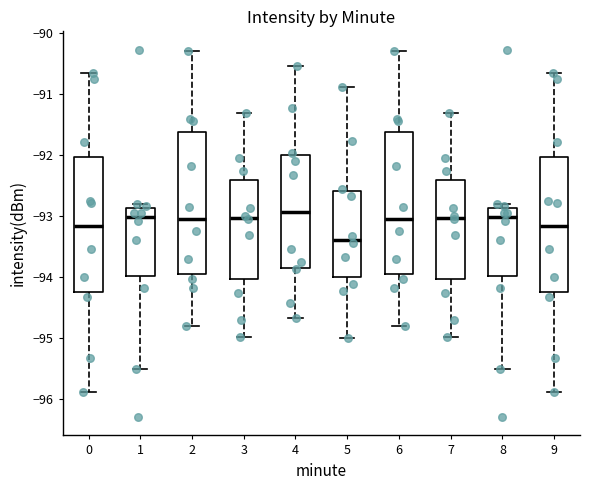

Reading left to right, transcribe this box plot: for each box, give where its median line is, the range the box spans, and where its two whiskers end, as read against the y-axis. The values are not printed on the chart, so give them approximately, as read against the axis.

0: median -93.2, box -94.3 to -92.0, whiskers -95.9 to -90.7
1: median -93.0, box -94.0 to -92.9, whiskers -95.5 to -92.8
2: median -93.1, box -93.9 to -91.6, whiskers -94.8 to -90.3
3: median -93.0, box -94.0 to -92.4, whiskers -95.0 to -91.3
4: median -92.9, box -93.8 to -92.0, whiskers -94.7 to -90.5
5: median -93.4, box -94.0 to -92.6, whiskers -95.0 to -90.9
6: median -93.1, box -93.9 to -91.6, whiskers -94.8 to -90.3
7: median -93.0, box -94.0 to -92.4, whiskers -95.0 to -91.3
8: median -93.0, box -94.0 to -92.9, whiskers -95.5 to -92.8
9: median -93.2, box -94.3 to -92.0, whiskers -95.9 to -90.7